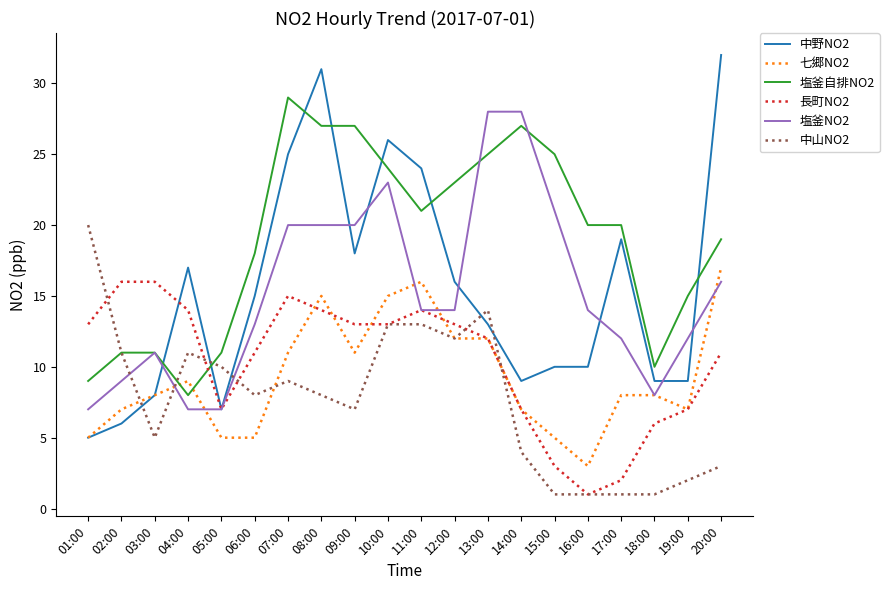

Which series has the largest range (max minus min)?

中野NO2